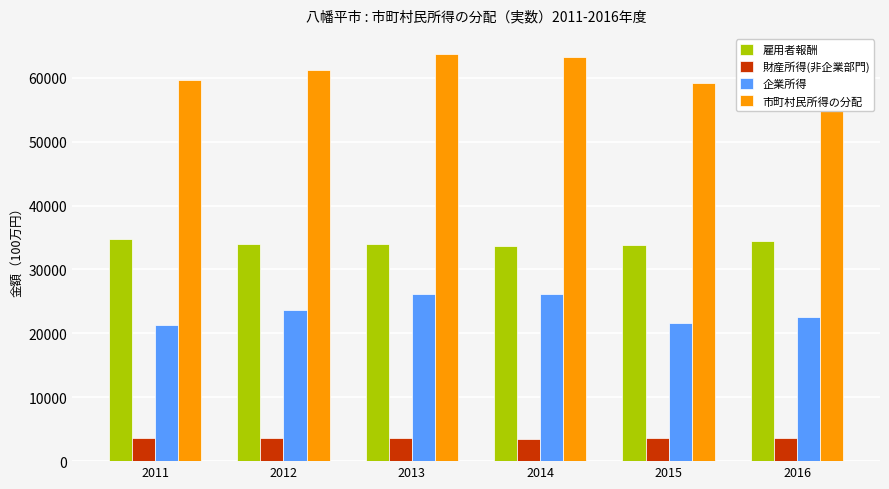

What is the sum of the 財産所得(非企業部門) values at 2013 and 2011?

7249